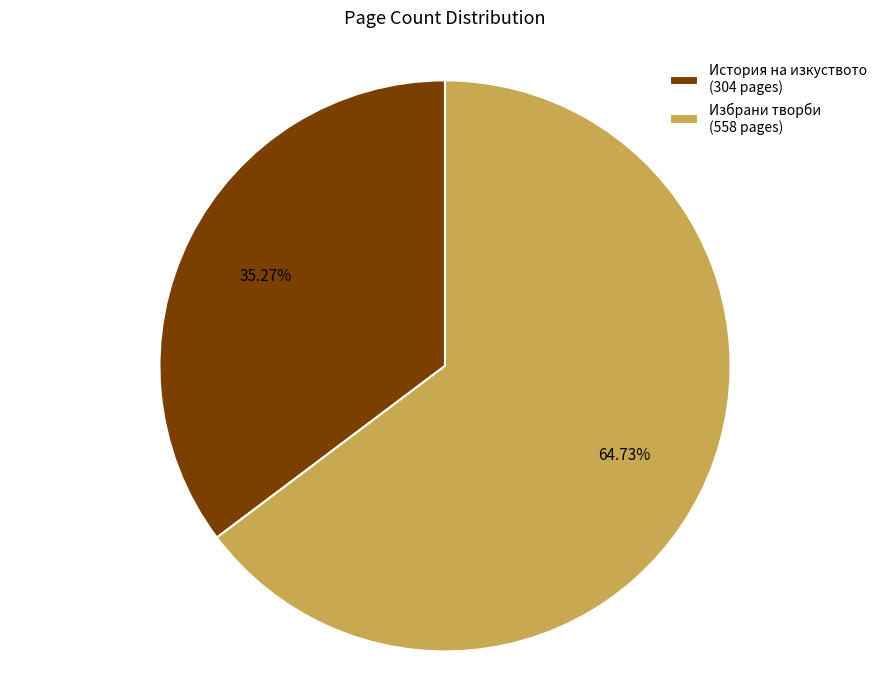

Approximately how many times larger is the value at Избрани творби (558 pages) compared to История на изкуството (304 pages)?

1.8